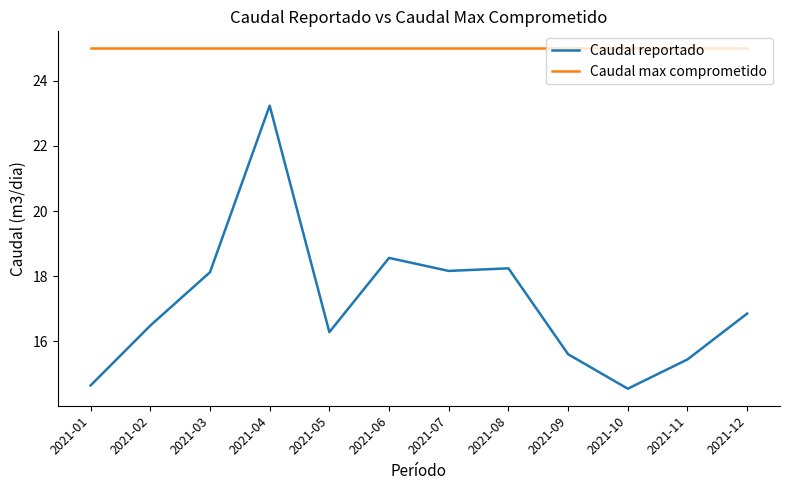

At how many categories does at least one series exceed 14?

12